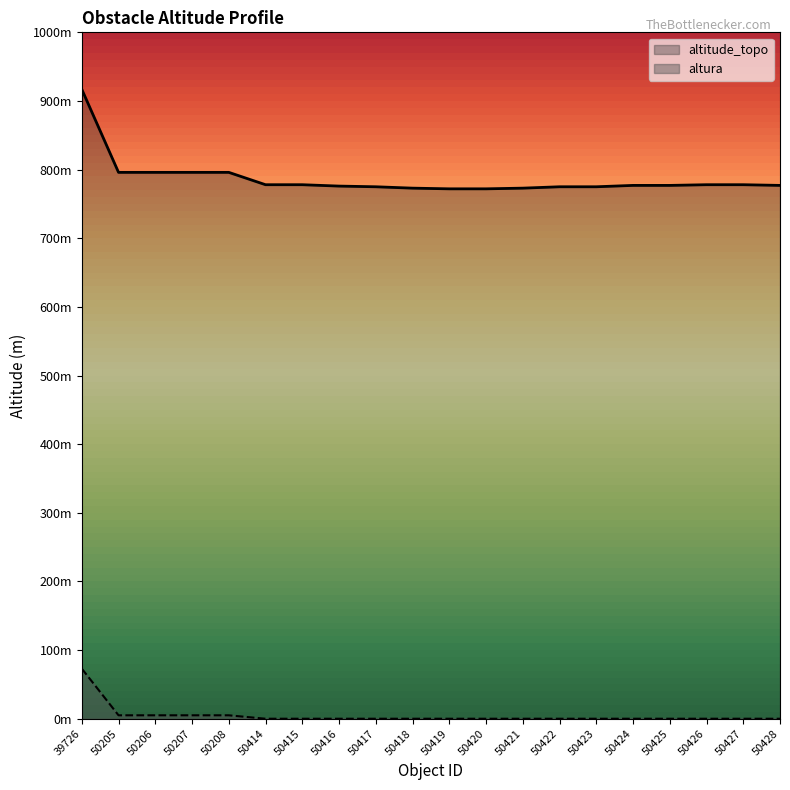

What are all the series names shown in the legend?

altitude_topo, altura